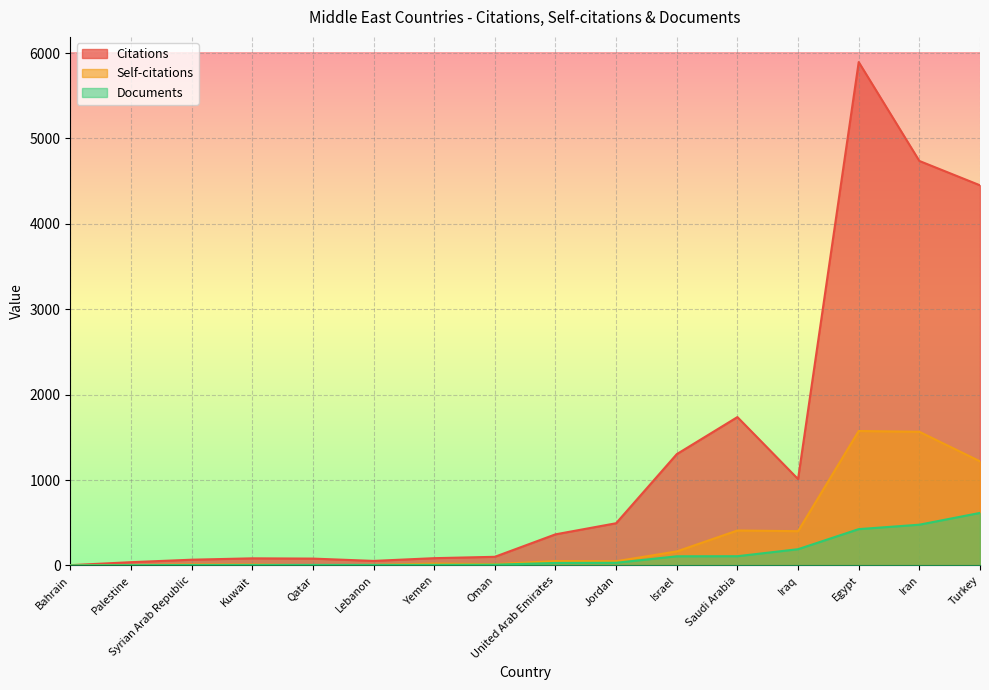

How many lines are shown in the chart?

3